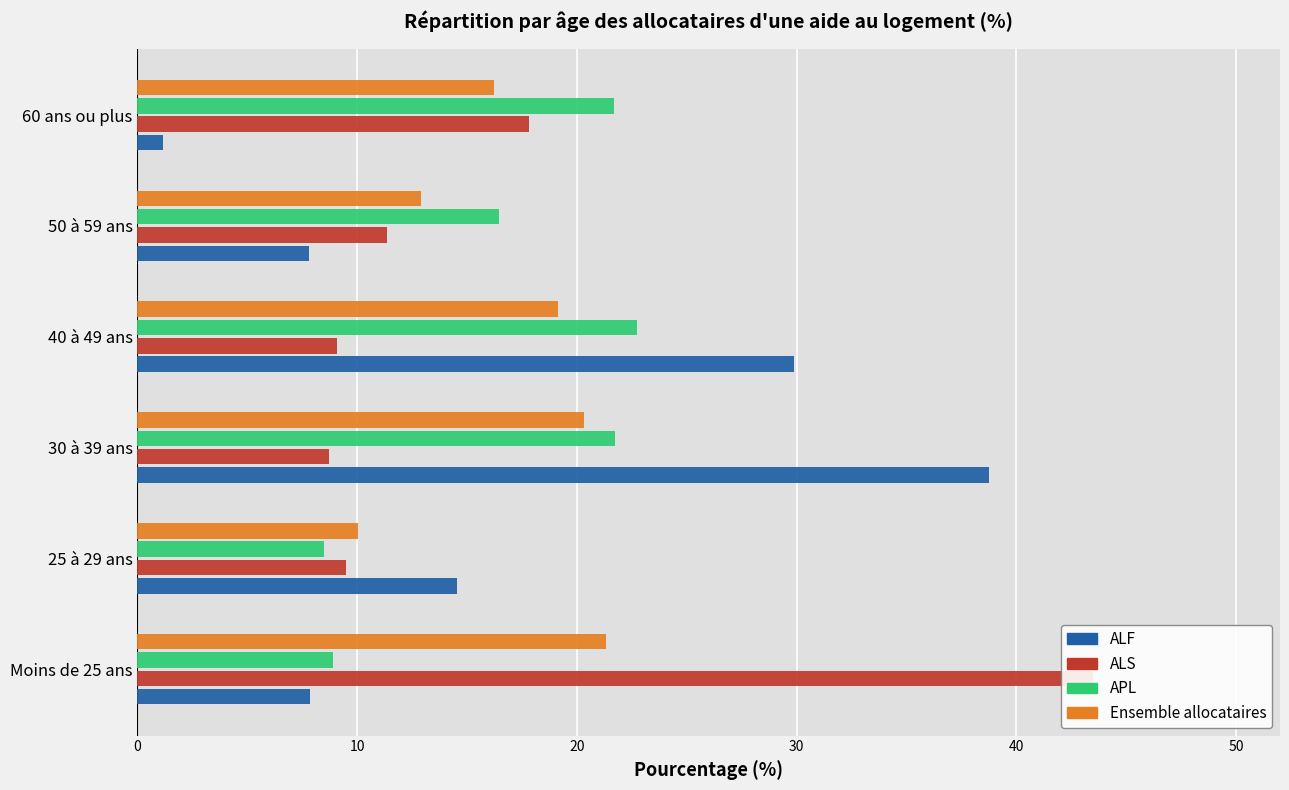

What is the minimum value shown in the chart?

1.1